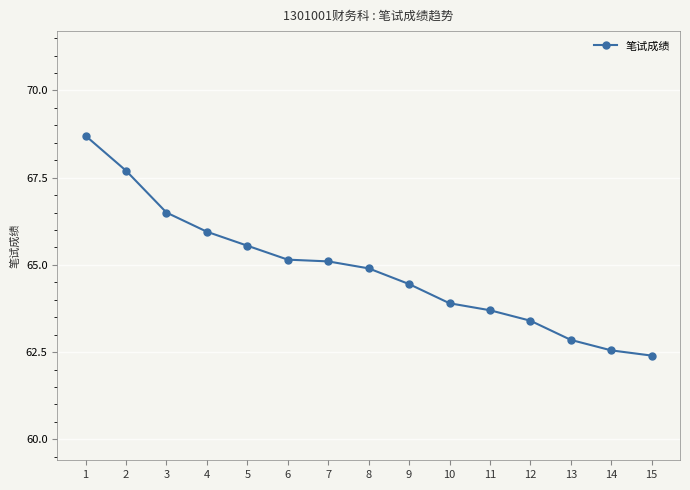

True or false: 笔试成绩 has a value of 109.0 at 8.

False